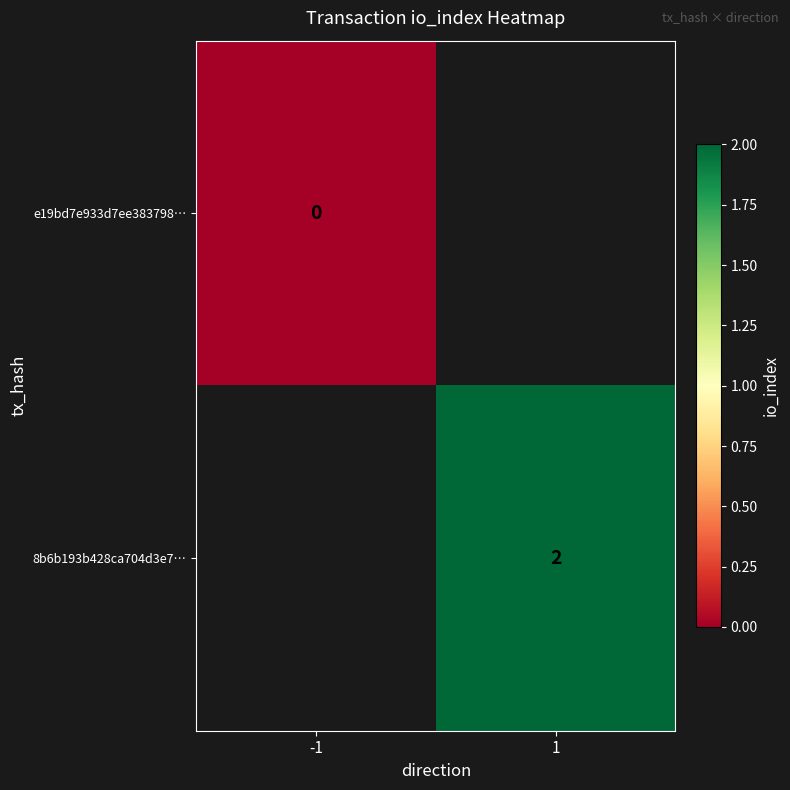

How many series are shown in this chart?

2